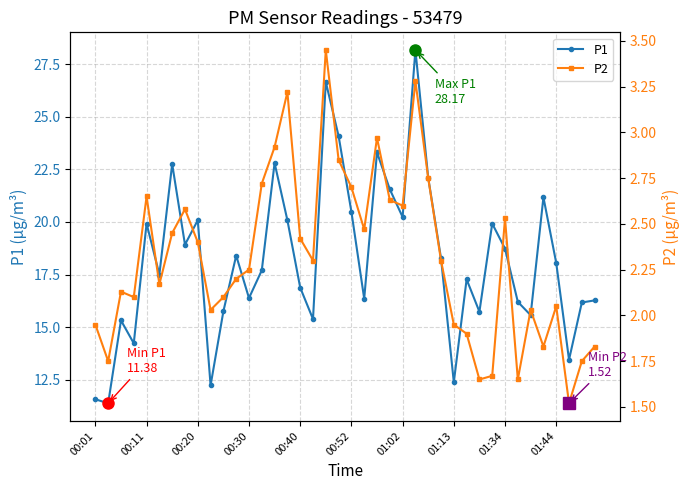

True or false: P2 and P1 cross at least once.

False